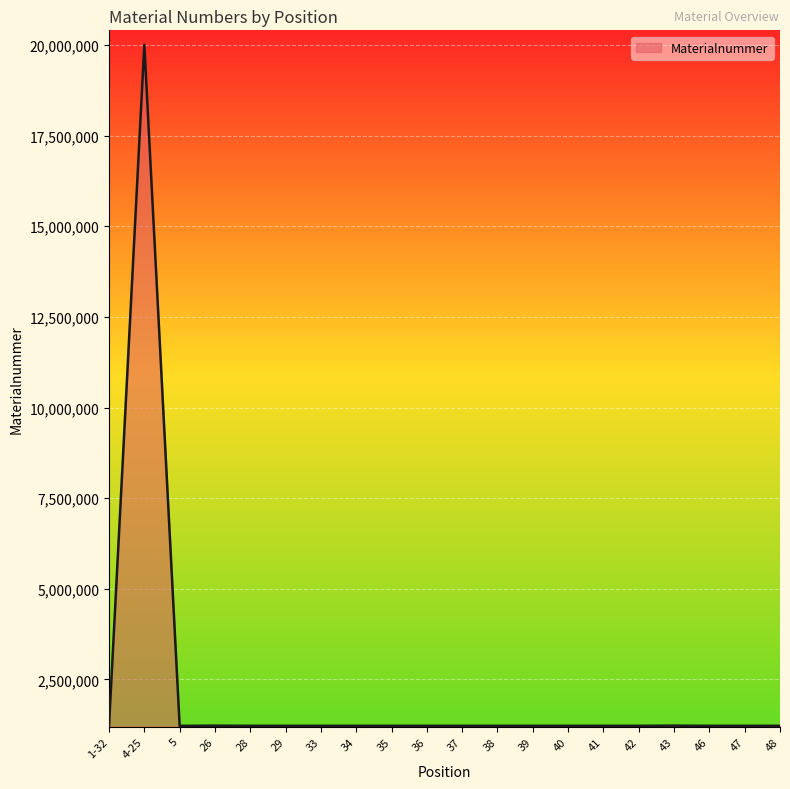

What is the maximum value shown in the chart?

20002547